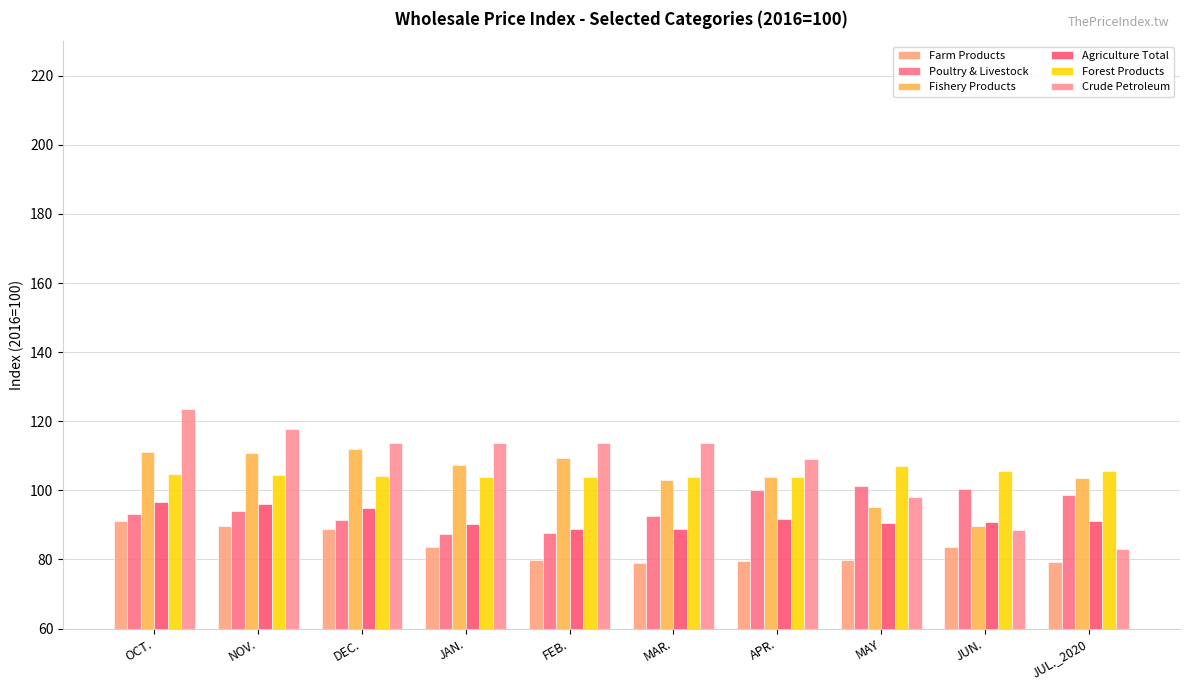

Reading left to right, what are all the values shown in this chart?

Farm Products: 91.1	89.6	88.8	83.6	79.8	79.0	79.4	79.8	83.5	79.3
Poultry & Livestock: 93.2	94.1	91.4	87.5	87.5	92.6	100.2	101.2	100.4	98.7
Fishery Products: 111.2	110.8	112.1	107.3	109.3	102.9	103.9	95.1	89.7	103.5
Agriculture Total: 96.5	96.0	94.9	90.3	88.8	88.8	91.7	90.4	90.9	91.1
Forest Products: 104.7	104.3	104.2	104.0	104.0	103.9	103.9	106.9	105.5	105.5
Crude Petroleum: 123.6	117.8	113.8	113.7	113.7	113.7	109.0	98.1	88.5	83.0